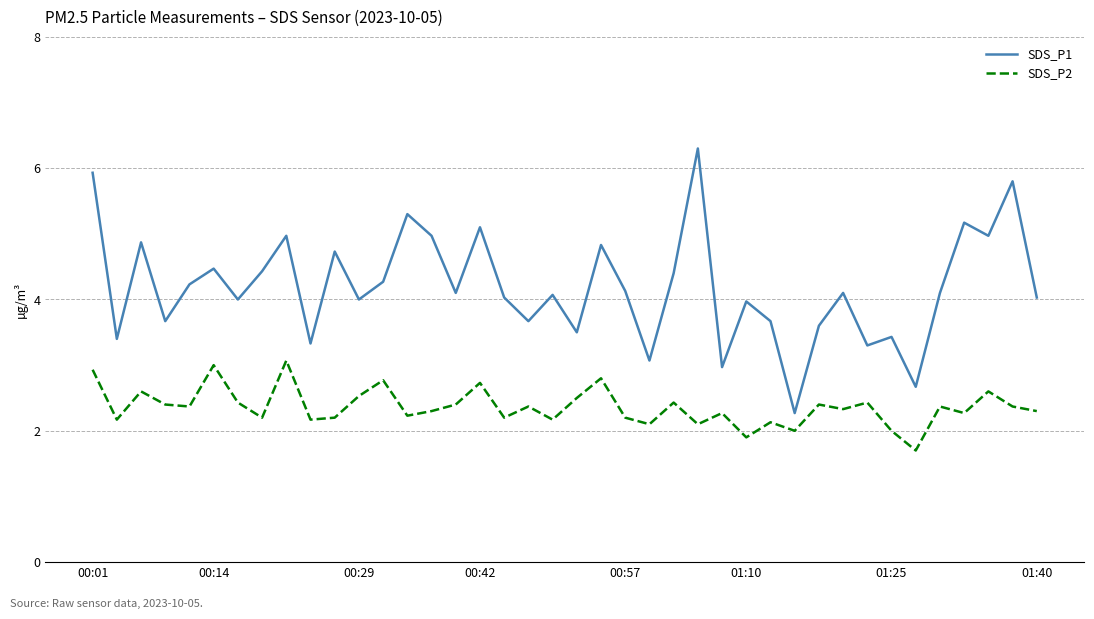

What is the difference between the maximum and minimum values in the SDS_P1 series?

4.0